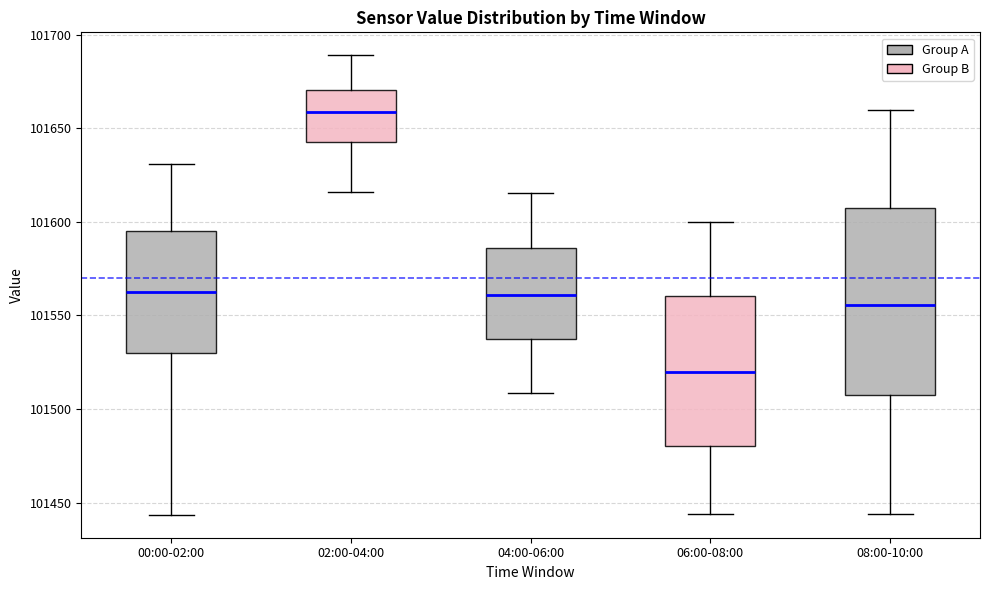

Which box has the lowest median line?

06:00-08:00